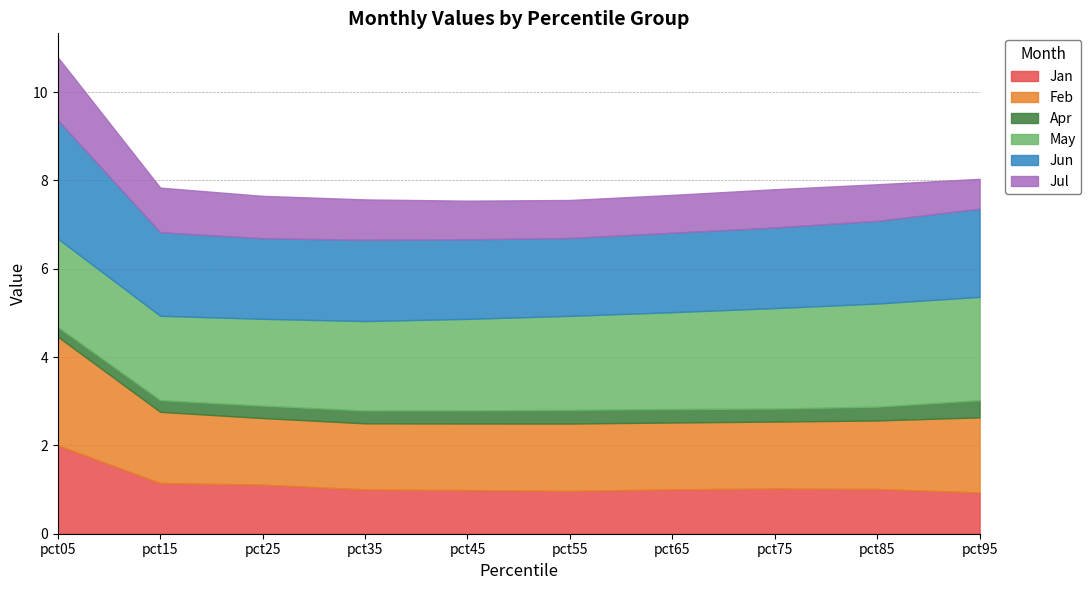

Which series has the largest total across all categories?

May